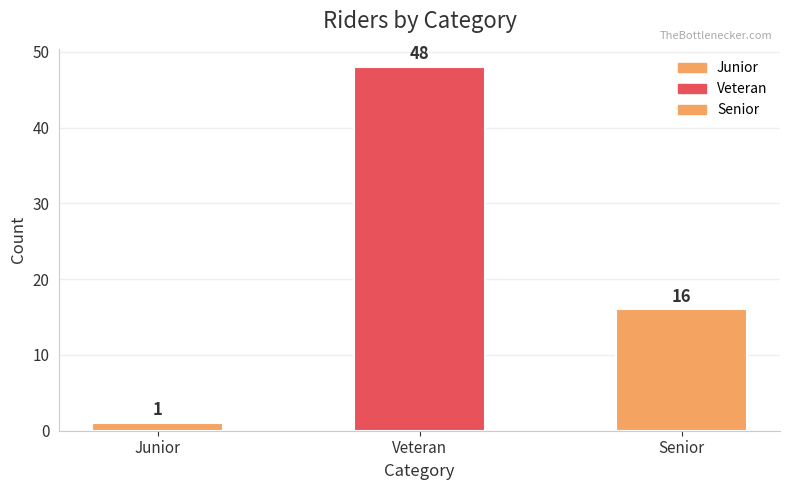

Reading left to right, what are all the values shown in this chart?

Junior=1	Veteran=48	Senior=16